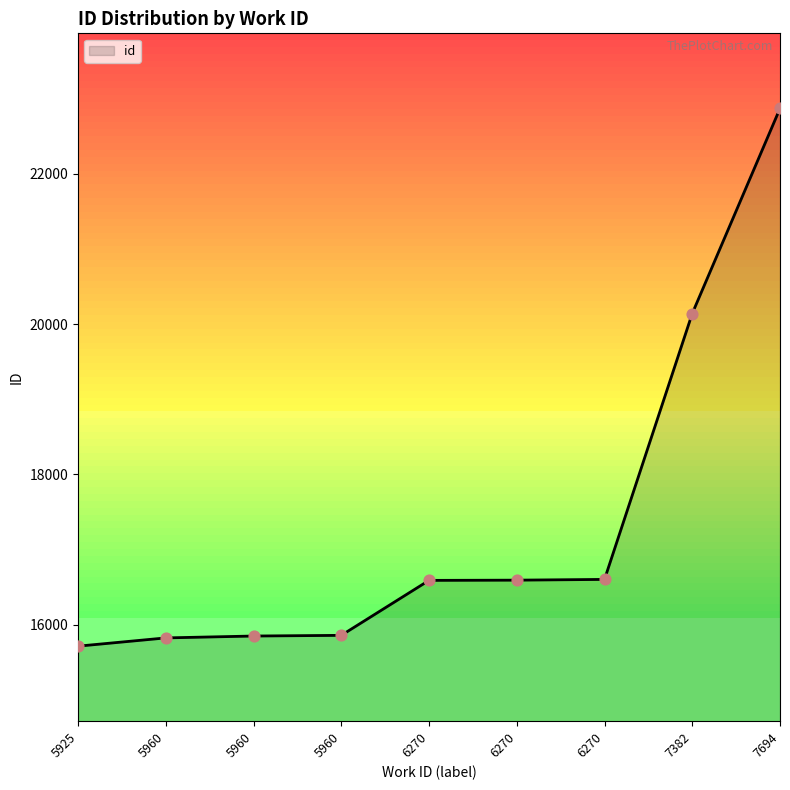

What is the change in value from 6270 to 7382?

+3551